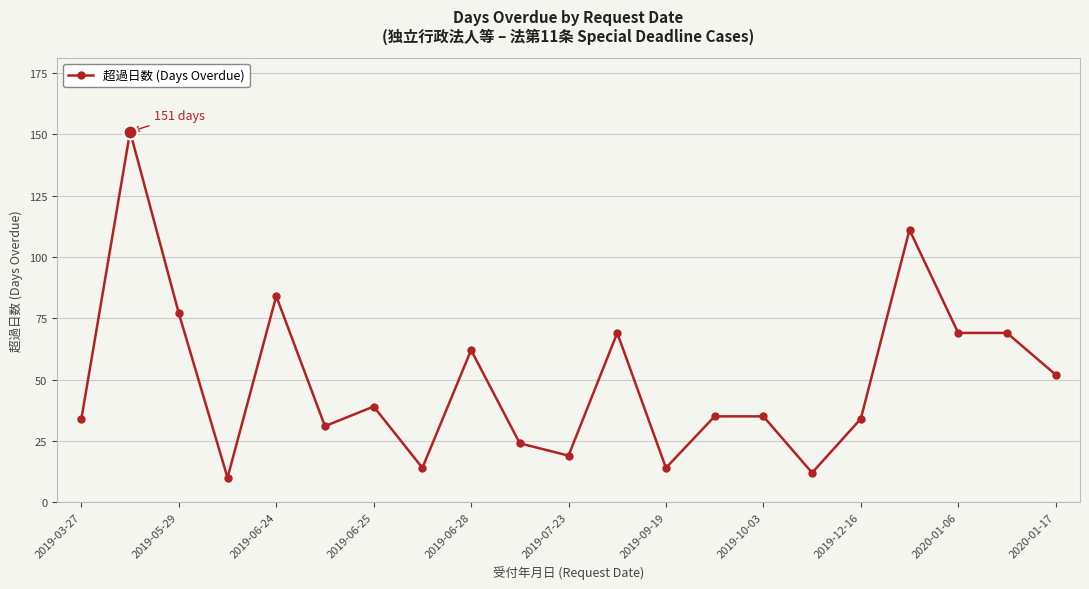

True or false: there are more than 0 points higher than both neighbors.

True